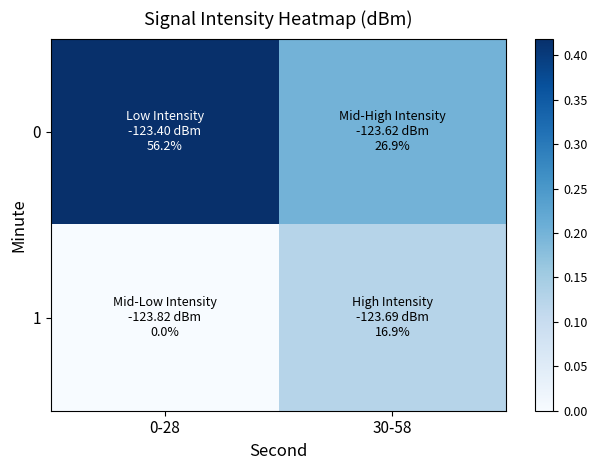

What is the difference between the highest and lowest values at 0-28?

0.4